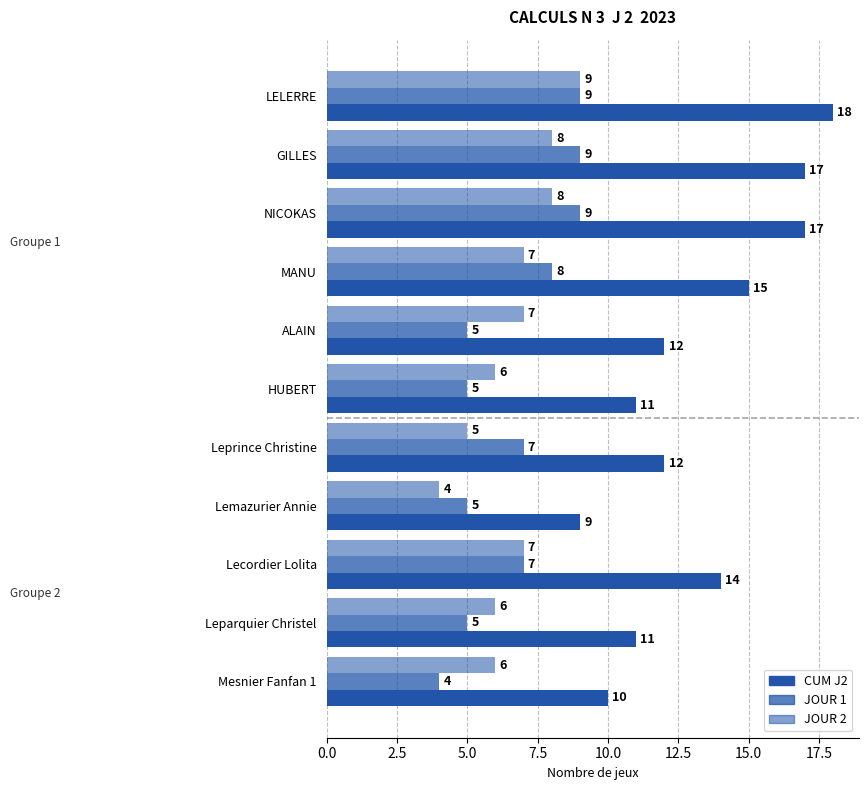

How many data points in JOUR 2 are less than 7?

5